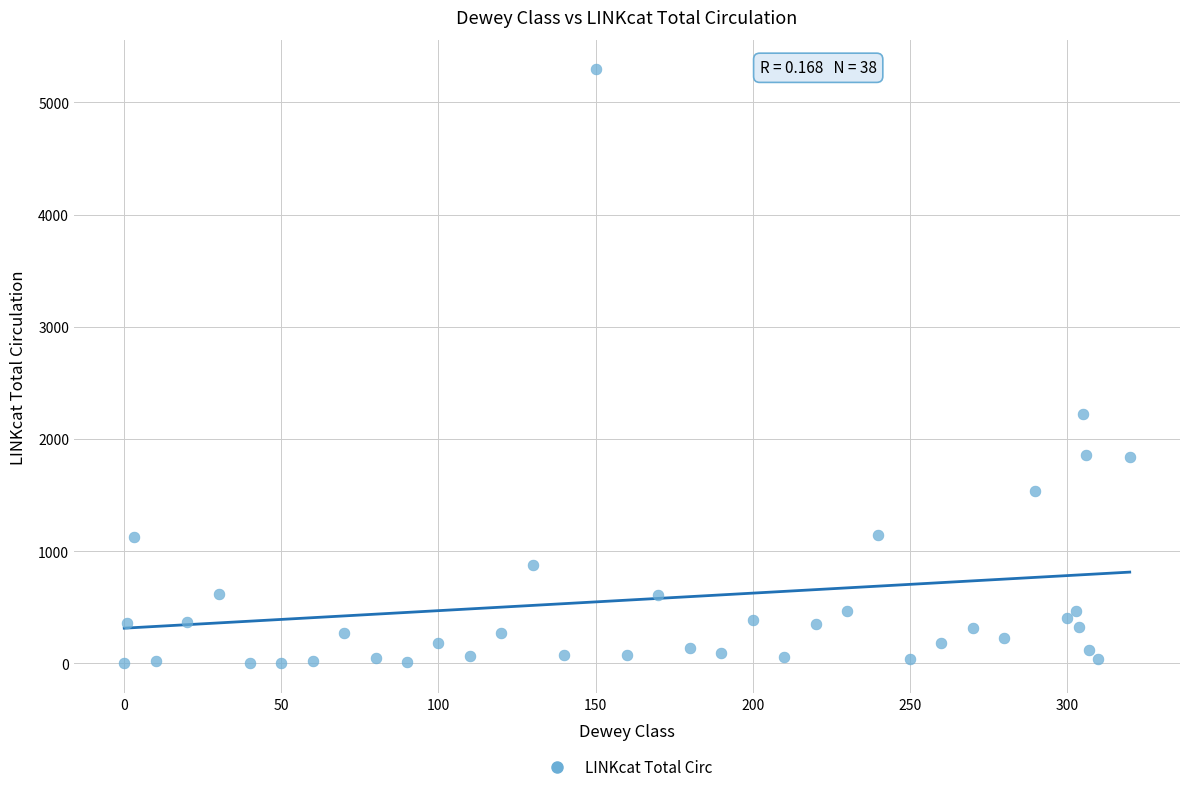

What is the range of Y values (max minus min)?

5295